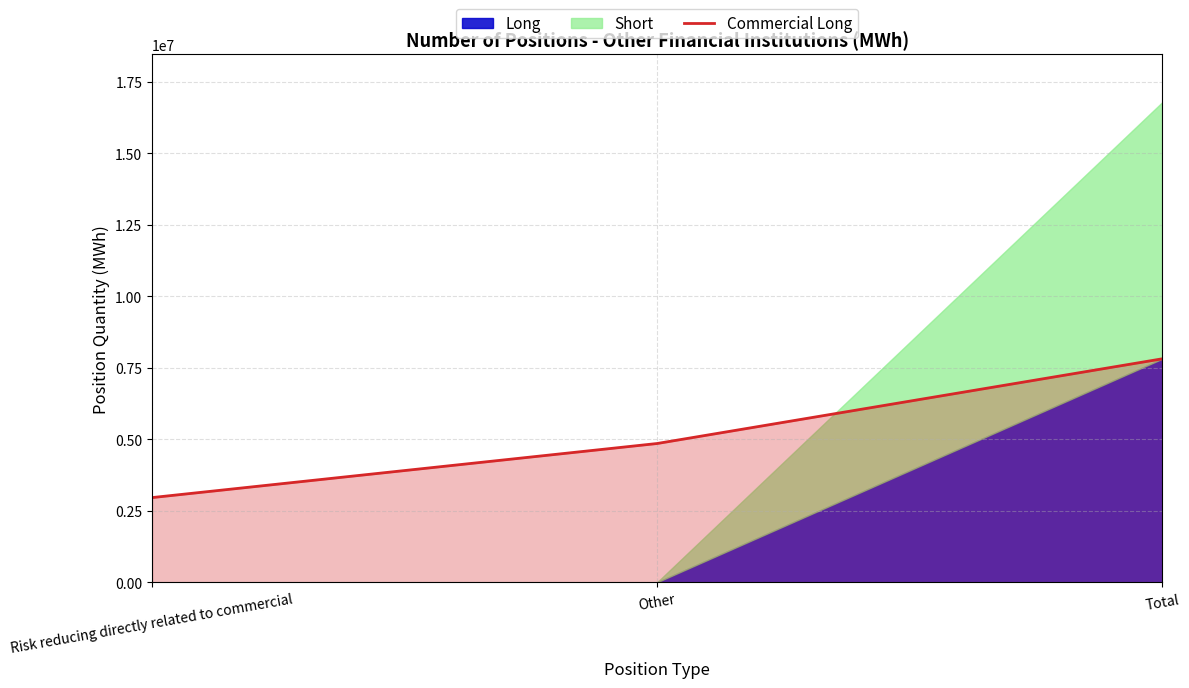

What is the value of the 1st point from the left?

2961752